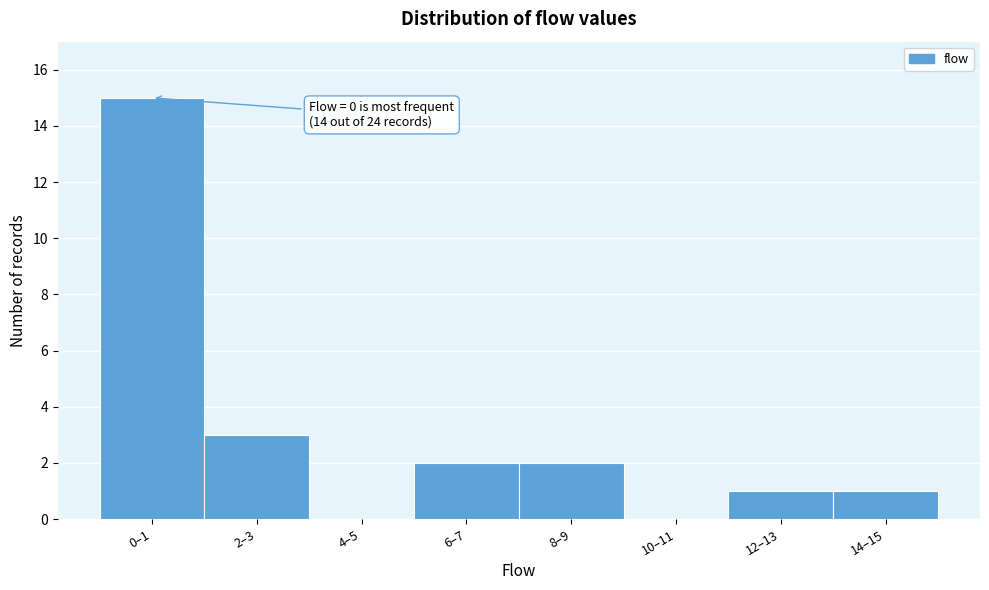

Reading right to left, transcribe all the data shown in this chart.

14–15=1	12–13=1	10–11=0	8–9=2	6–7=2	4–5=0	2–3=3	0–1=15